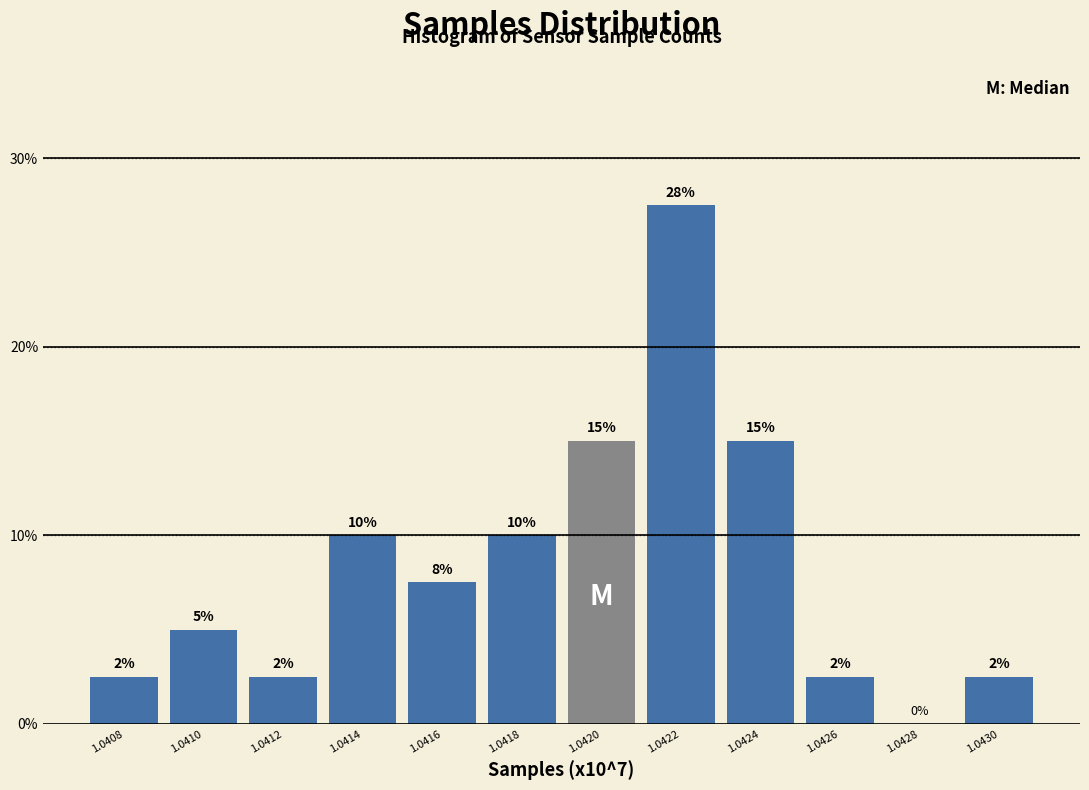

What is the approximate value at 1.0416?

7.5